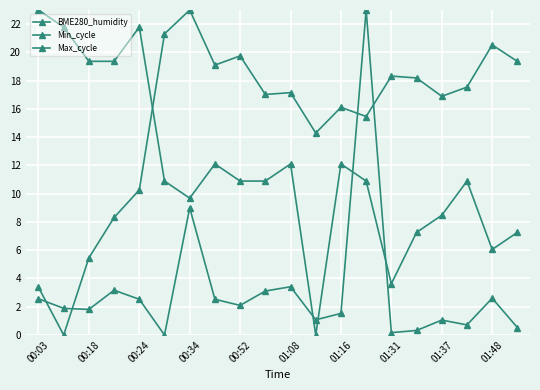

Does the chart have visible grid lines?

Yes